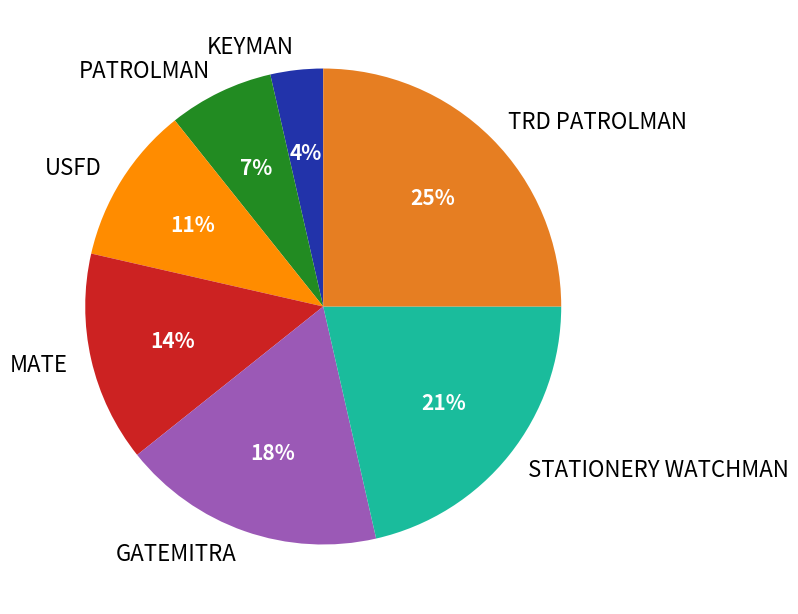

Which slice is the largest?

TRD PATROLMAN